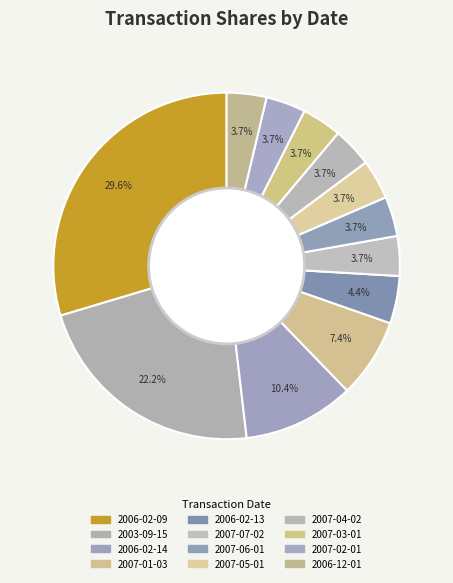

What is the largest slice in the pie chart?

2006-02-09